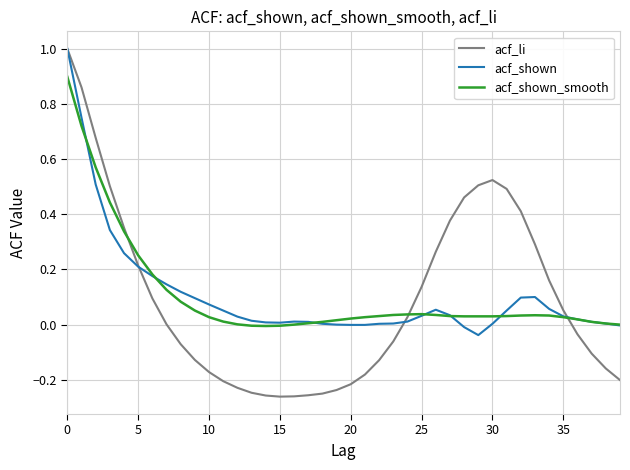

Does the chart have visible grid lines?

Yes